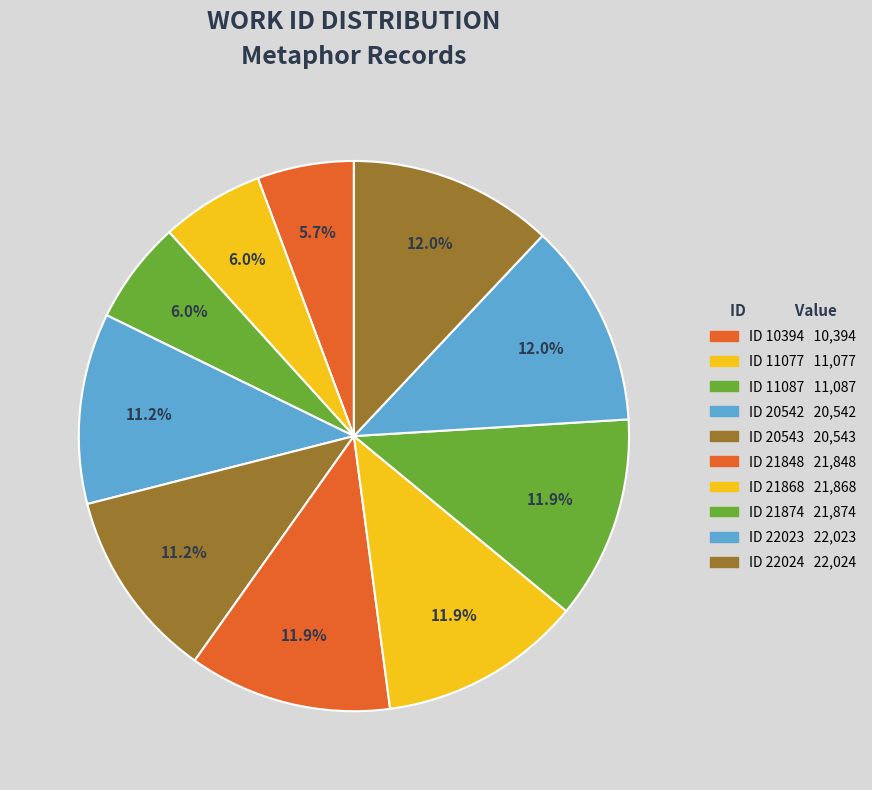

To the nearest percent, what is the average slice percentage?

10%